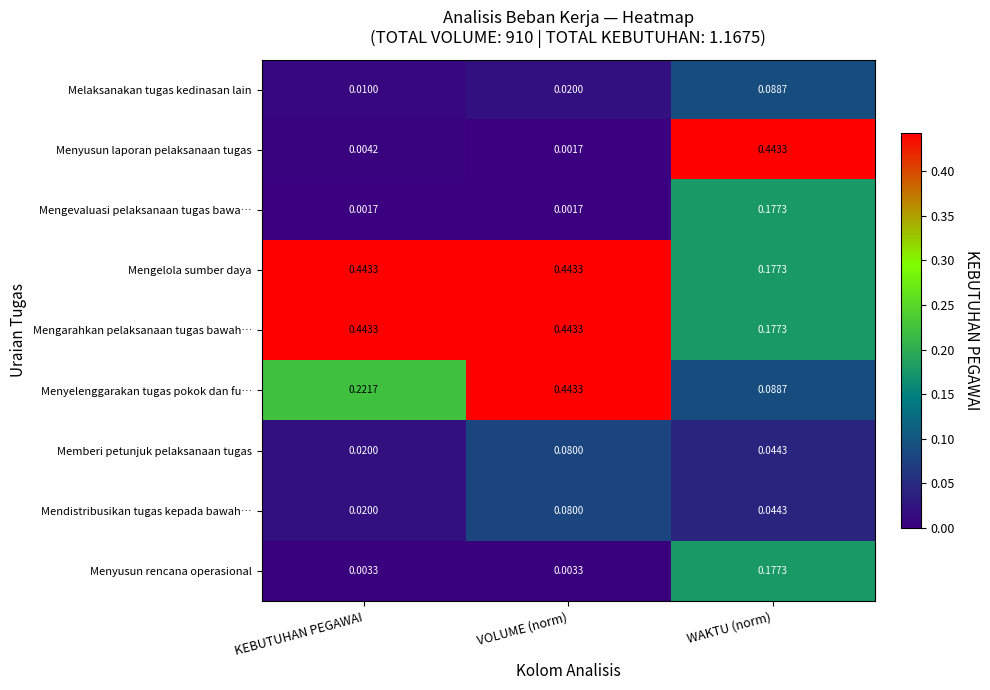

Between KEBUTUHAN PEGAWAI and WAKTU (norm), which series saw the biggest shift?

Menyusun laporan pelaksanaan tugas